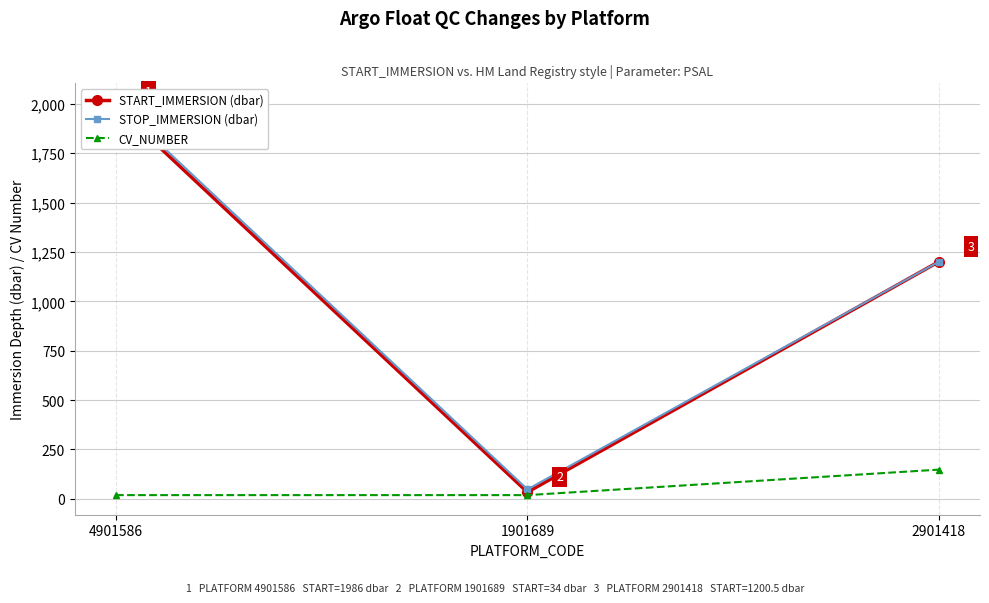

Which category has the highest value in the CV_NUMBER series?

2901418